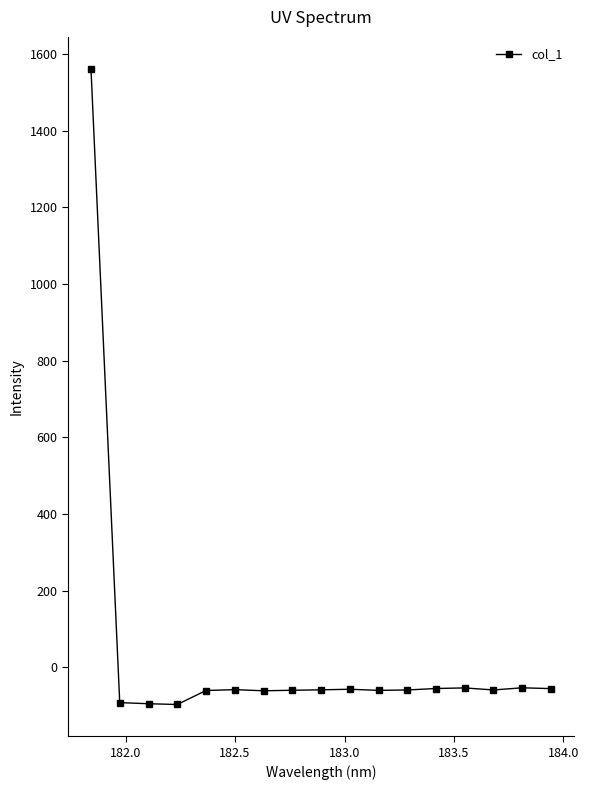

What is the value of the 11th point from the left?

-60.1